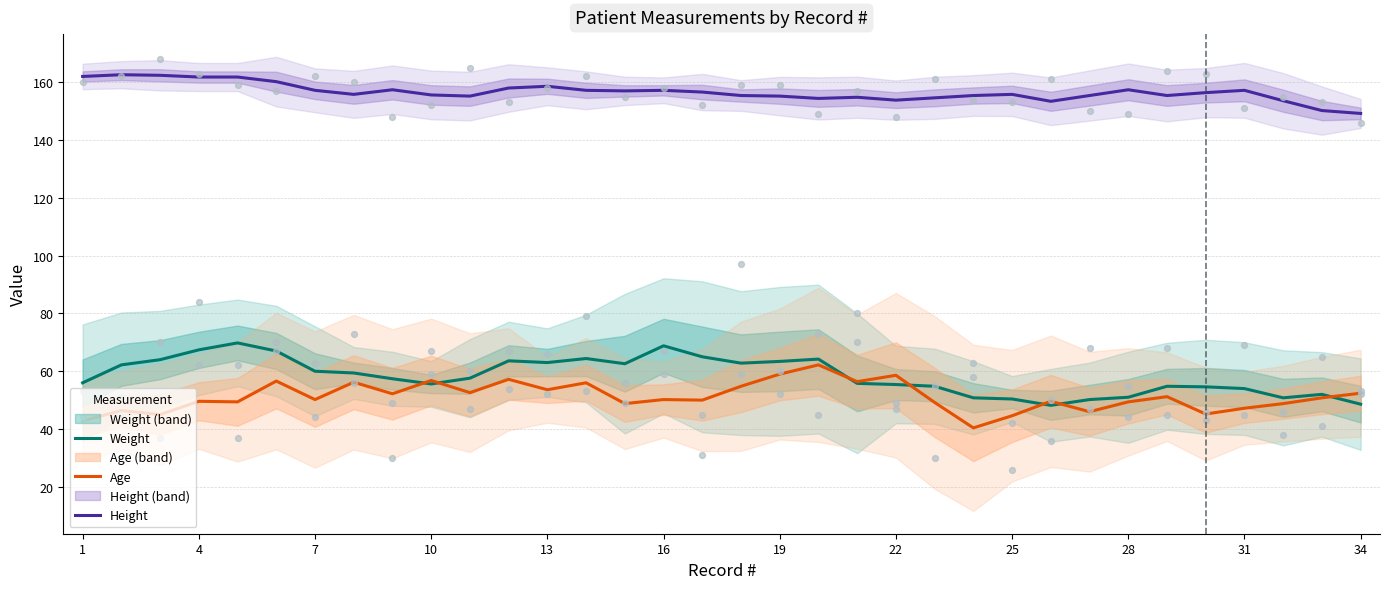

True or false: Age and Height cross at least once.

False